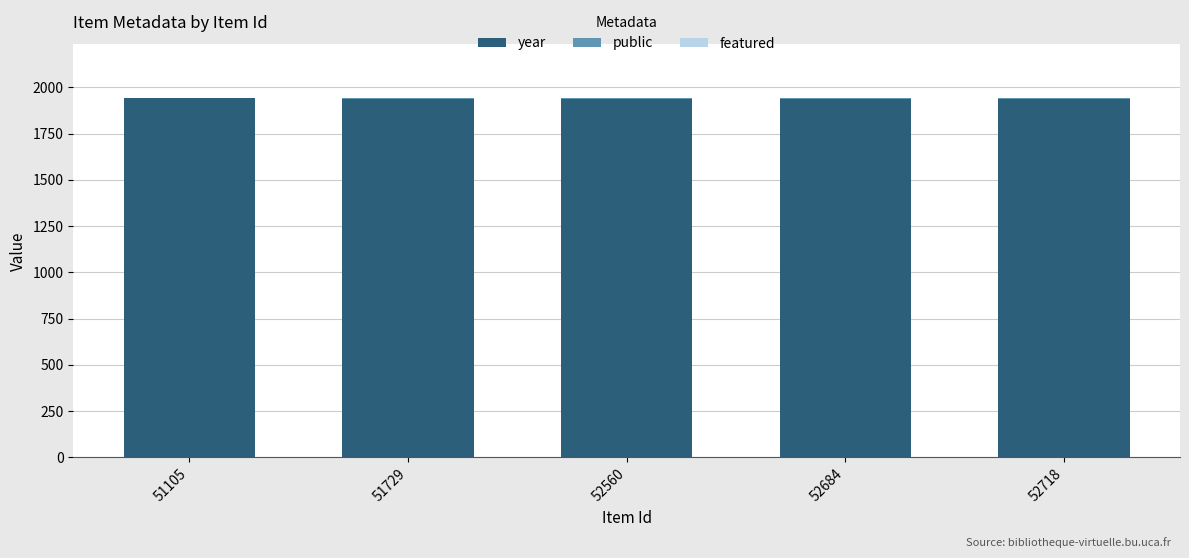

What is the sum of all year values?

9696